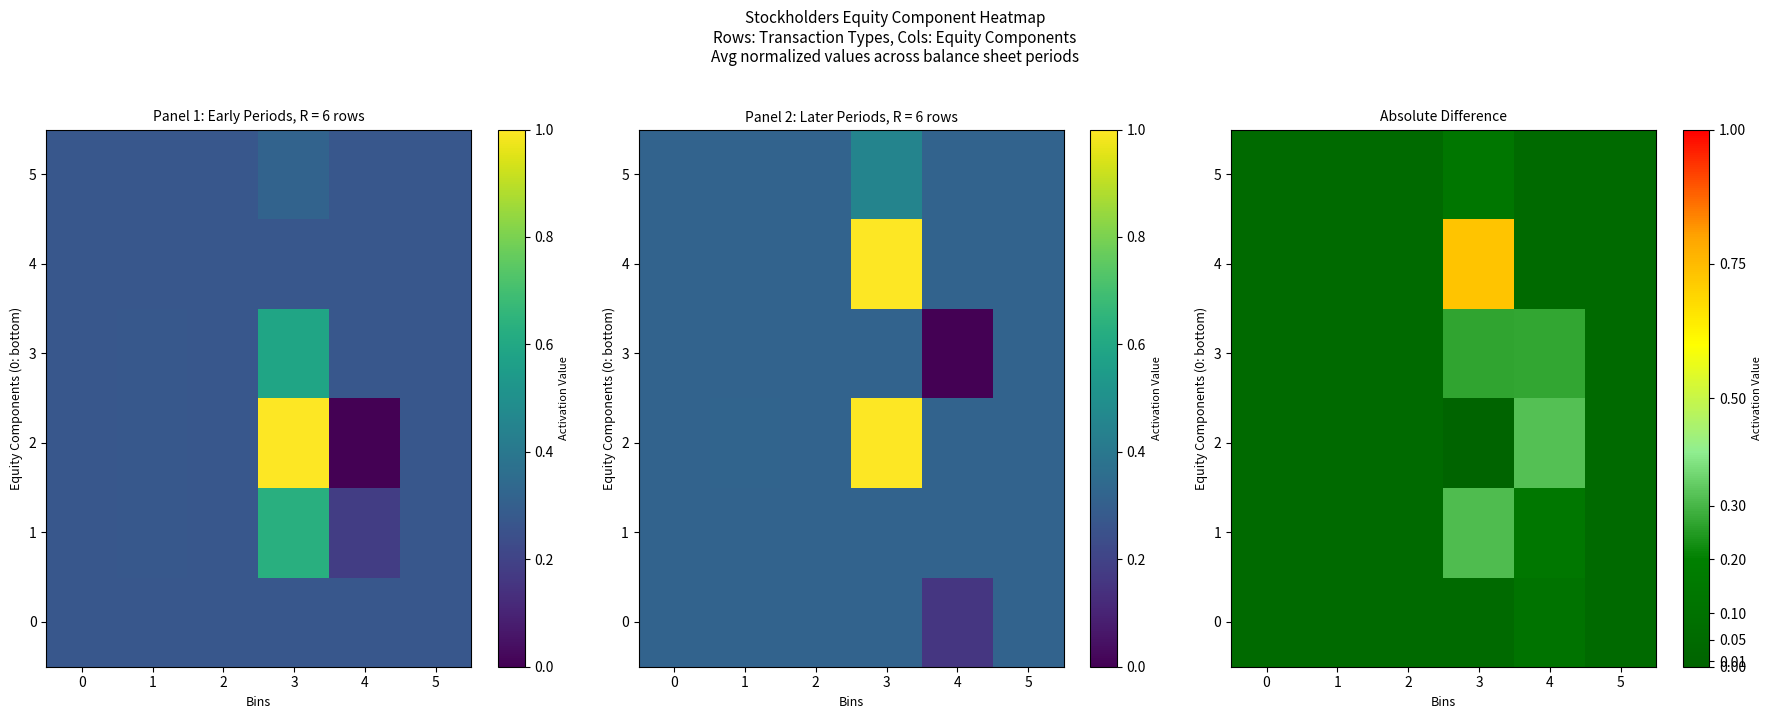

What is the difference between the 4 values at 5 and 3?

0.7